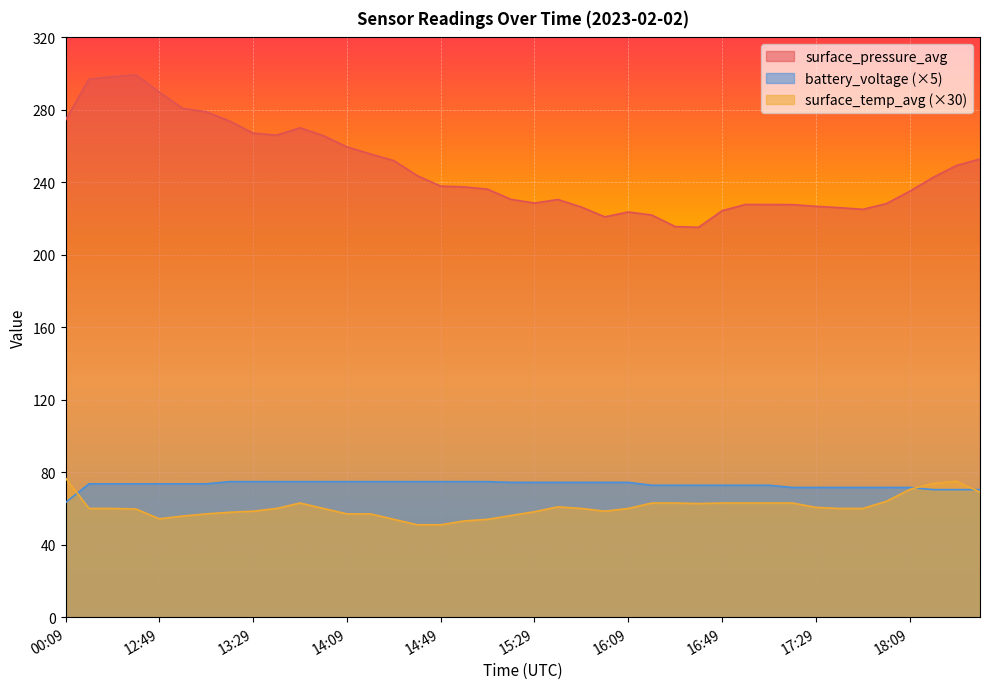

Reading left to right, extract all data points from this chart.

surface_pressure_avg: 274.3	297.0	298.3	299.3	289.8	280.8	279.0	273.8	267.2	266.0	270.1	265.7	259.6	255.7	252.0	243.7	237.9	237.5	236.2	230.6	228.6	230.5	226.3	220.9	223.6	222.0	215.6	215.2	224.3	227.8	227.8	227.7	226.8	226.0	225.1	228.2	235.1	242.7	249.3	252.9
surface_temp_avg: 76.8	60.0	60.0	59.7	54.3	55.8	57.0	57.9	58.5	60.0	63.0	60.0	57.0	57.0	54.0	51.0	51.0	53.1	54.0	56.1	58.2	60.9	60.0	58.5	60.0	63.0	63.0	62.7	63.0	63.0	63.0	63.0	60.6	60.0	60.0	63.9	70.5	73.8	75.0	69.0
battery_voltage: 63.2	73.6	73.6	73.6	73.6	73.6	73.6	74.8	74.8	74.8	74.8	74.8	74.8	74.8	74.8	74.8	74.8	74.8	74.8	74.4	74.4	74.4	74.4	74.4	74.4	72.8	72.8	72.8	72.8	72.8	72.8	71.6	71.6	71.6	71.6	71.6	71.6	70.4	70.4	70.4